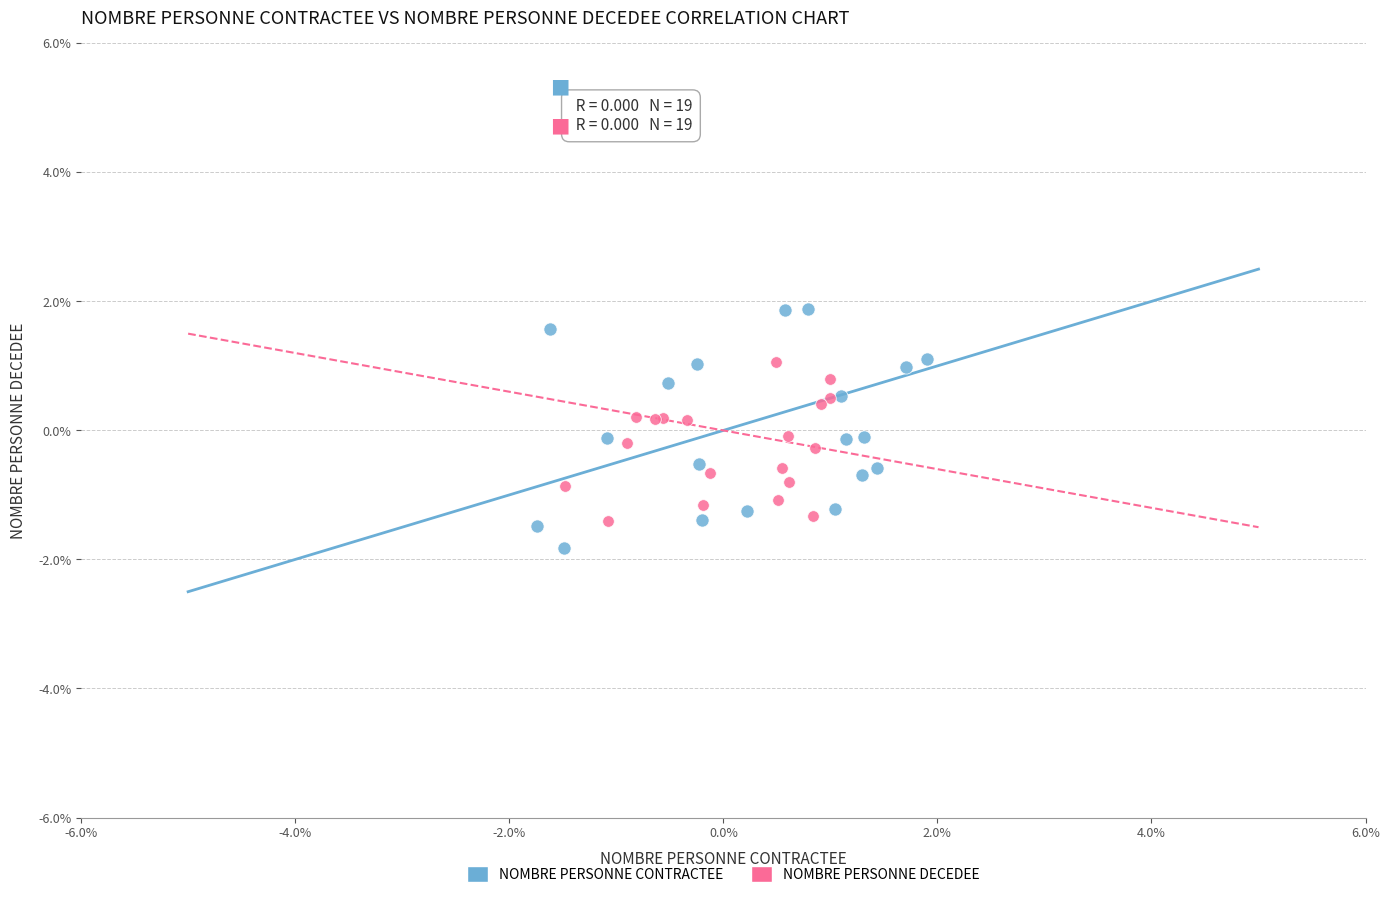

Which series reaches the minimum Y coordinate?

NOMBRE PERSONNE CONTRACTEE